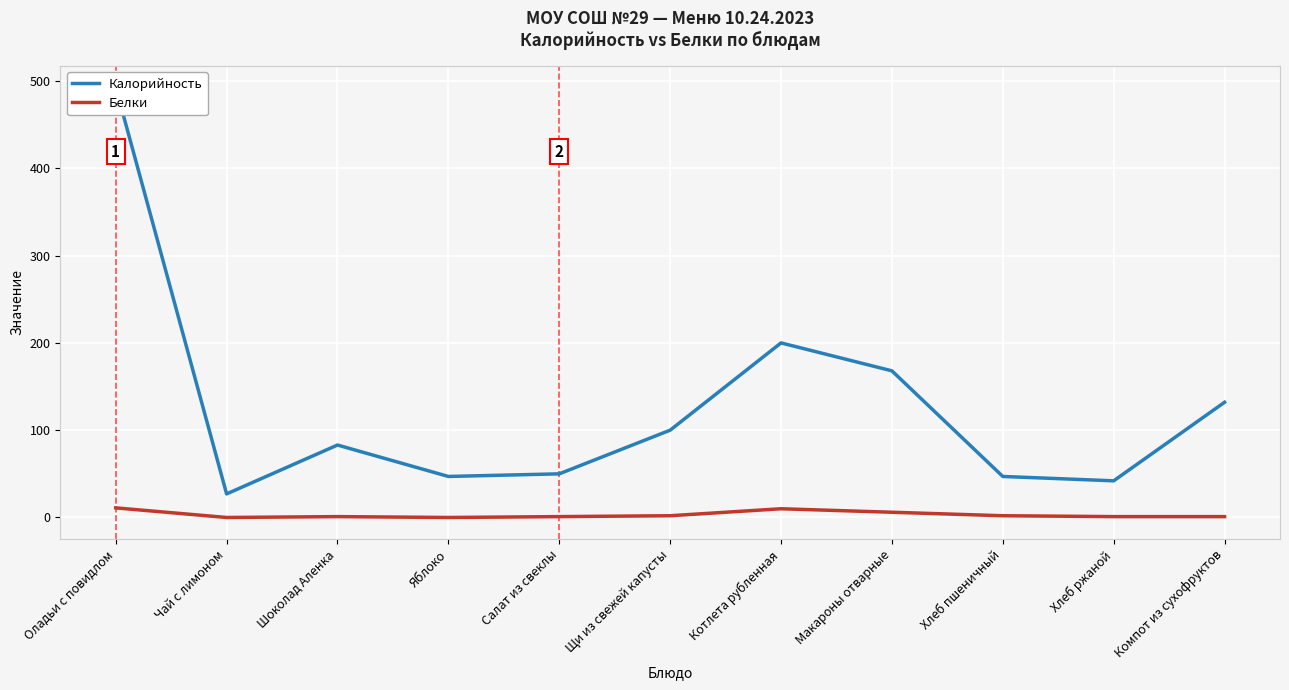

True or false: Калорийность has more than 0 points higher than both neighbors.

True